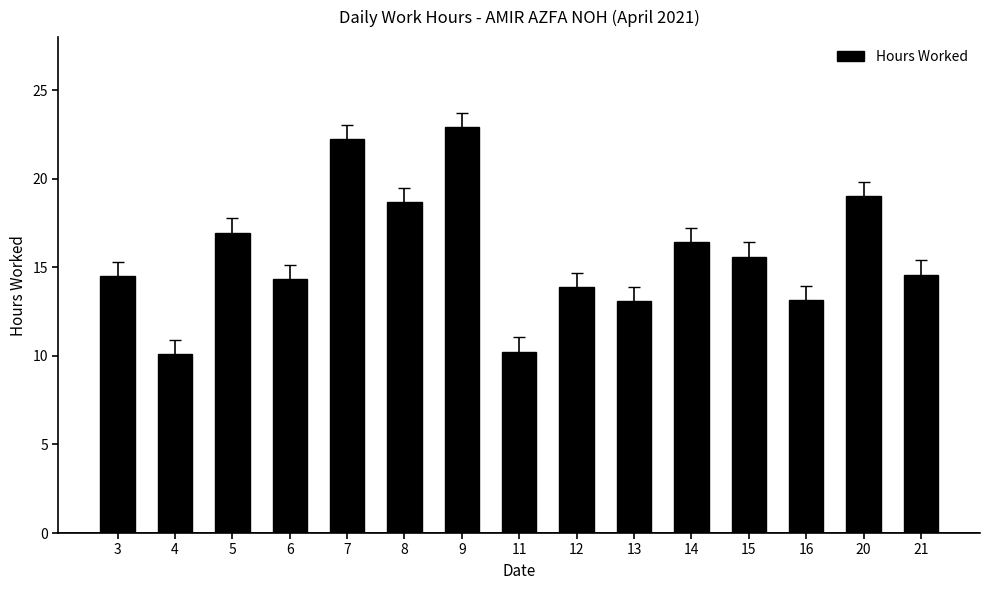

How many categories are shown in the chart?

15